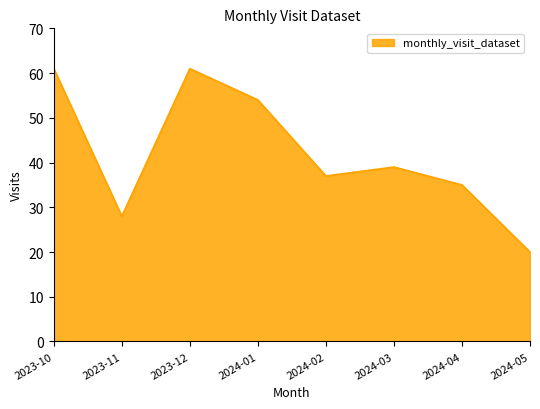

Which category has the lowest value across all series?

2024-05